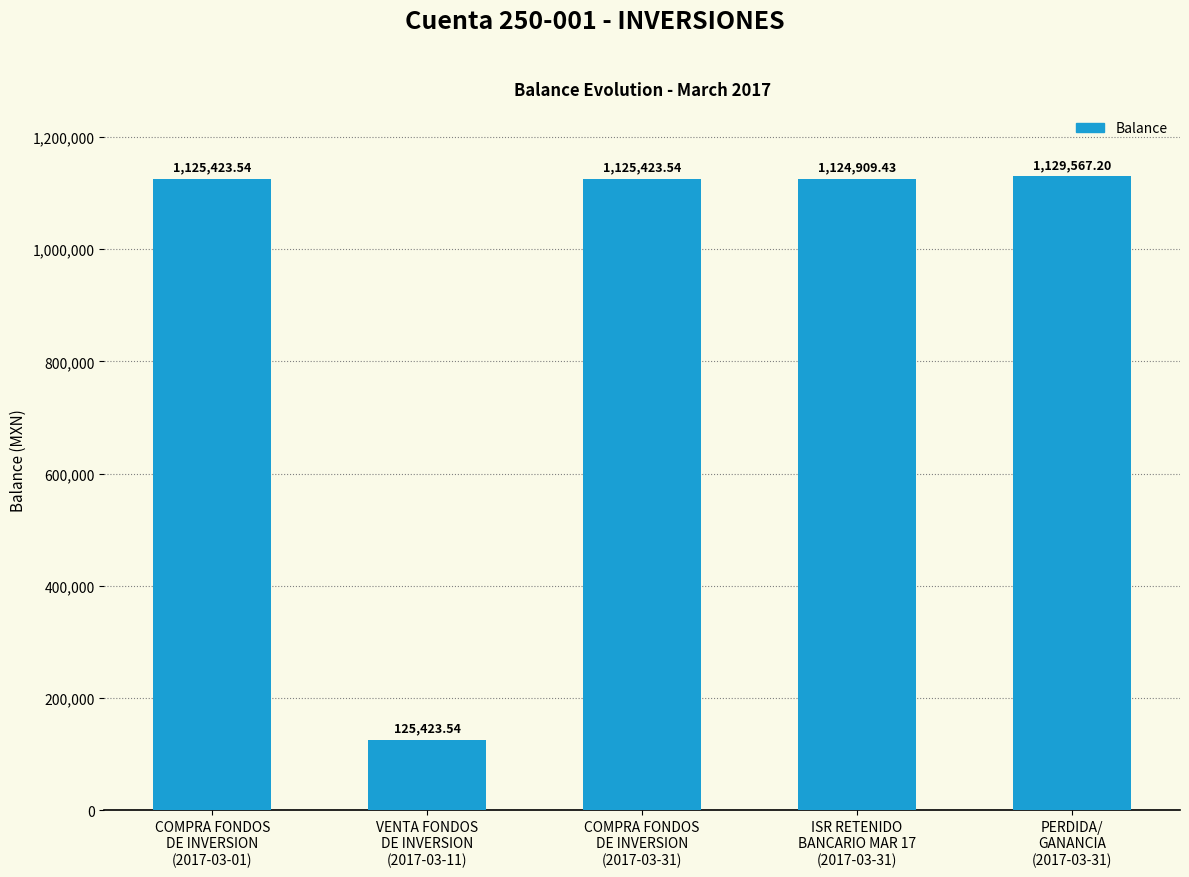

What is the difference between the maximum and minimum values?

1004143.7